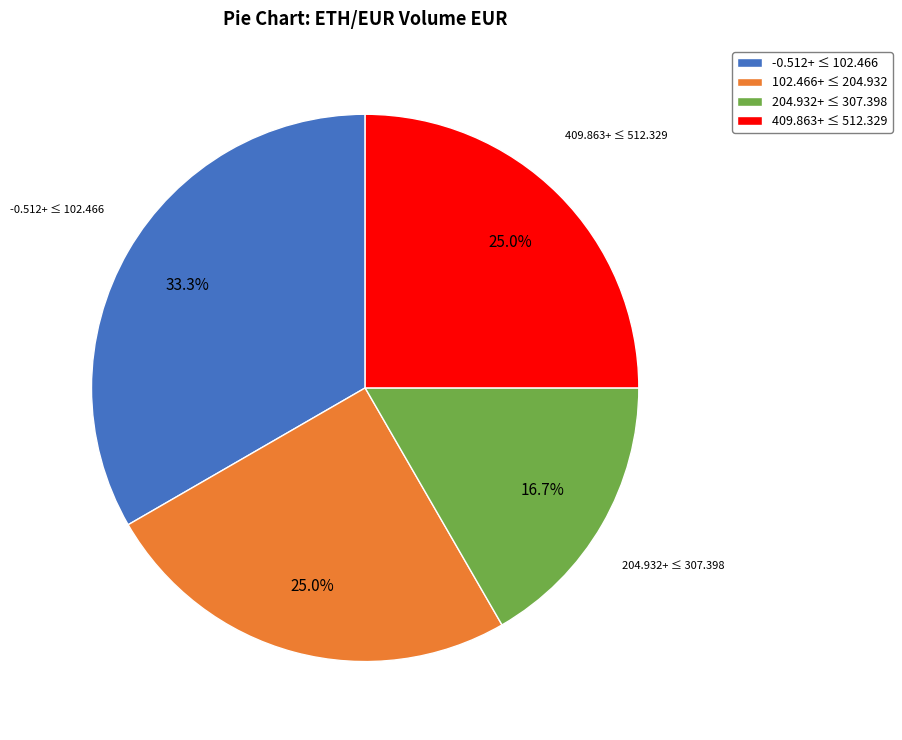

Approximately how many times larger is the value at 204.932+ ≤ 307.398 compared to -0.512+ ≤ 102.466?

0.5